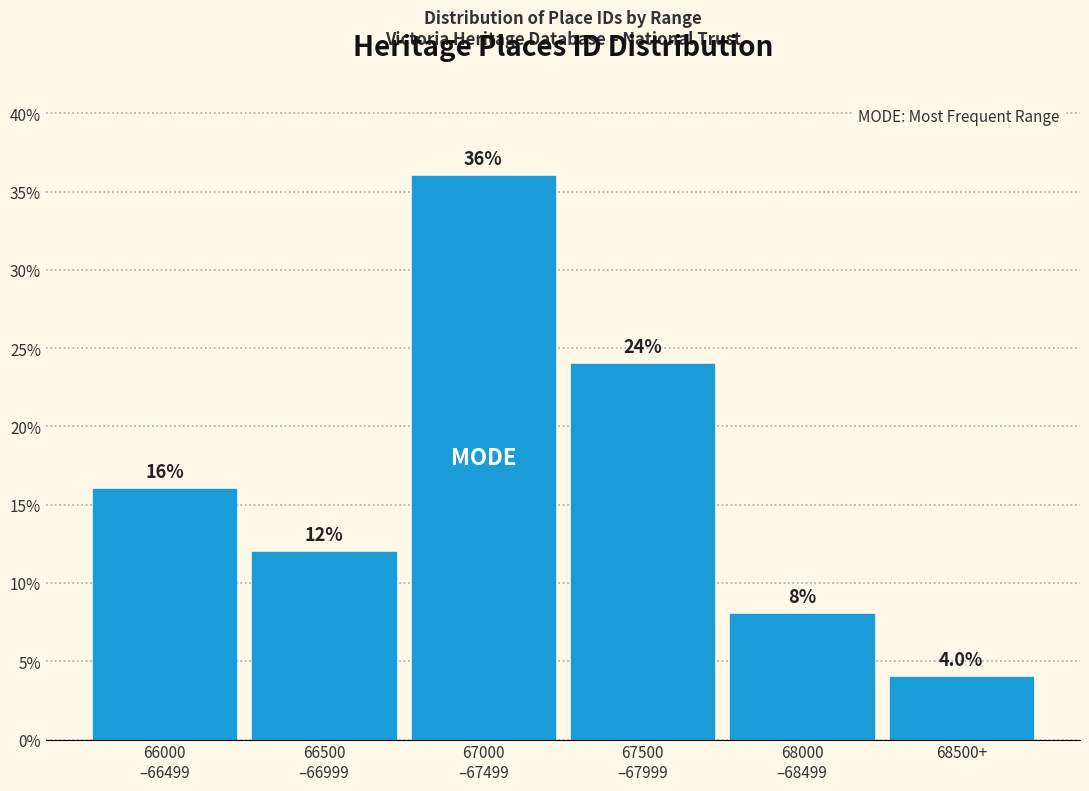

Reading left to right, what are all the values shown in this chart?

16	12	36	24	8	4